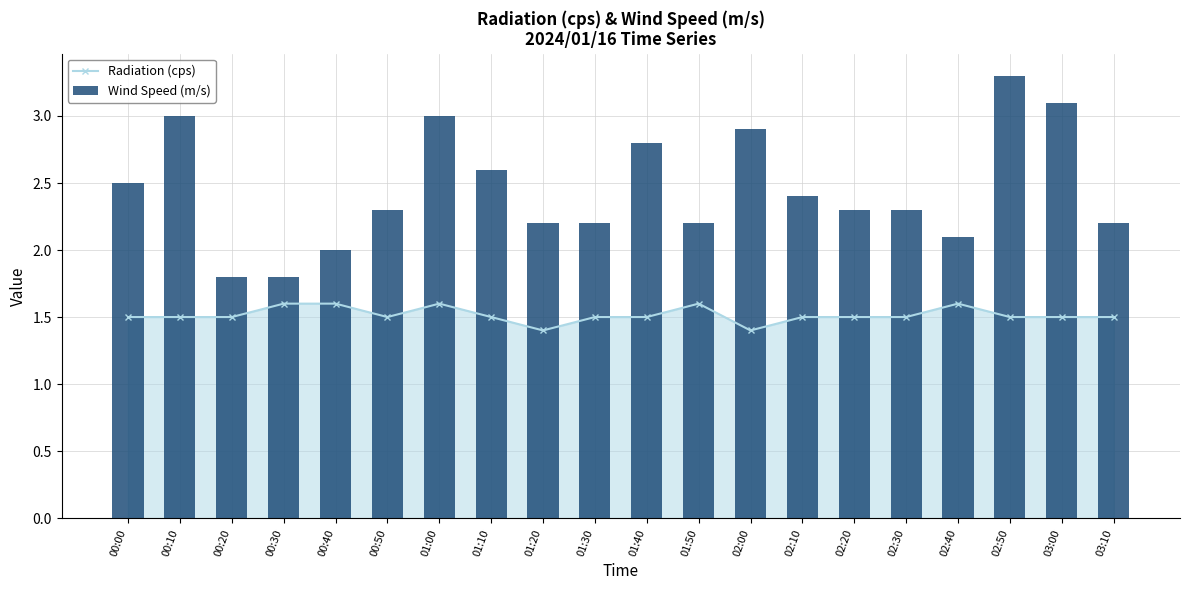

Which series has the largest range (max minus min)?

Wind Speed (m/s)